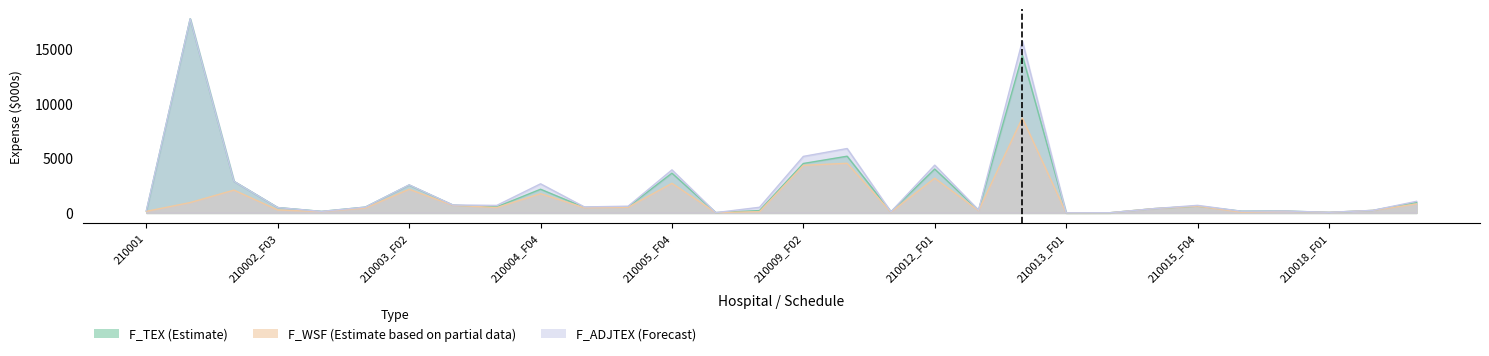

True or false: F_ADJTEX has a value of 105.3 at 210001.

False